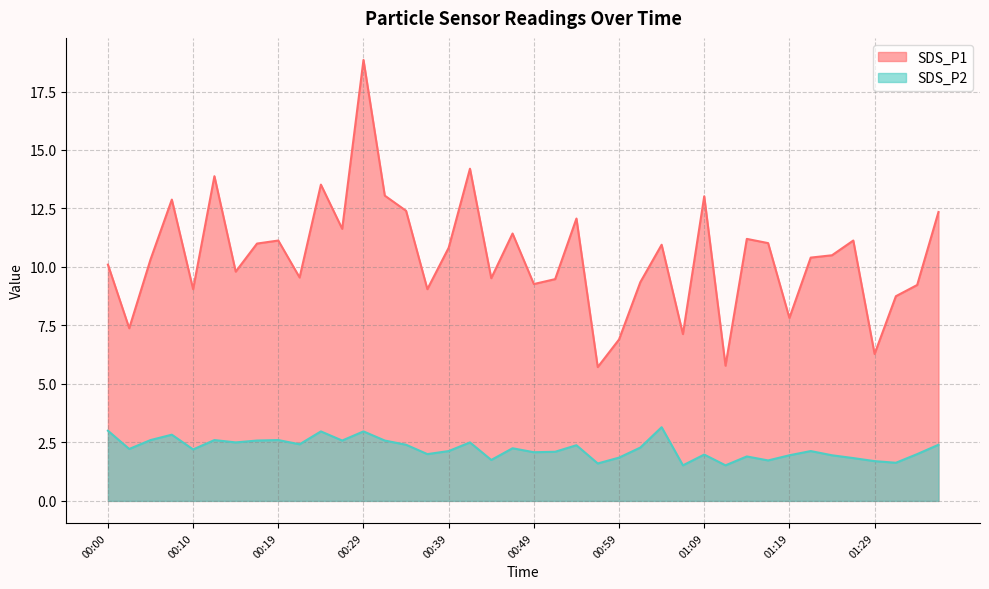

List the series in order of their peak value, highest first.

SDS_P1, SDS_P2